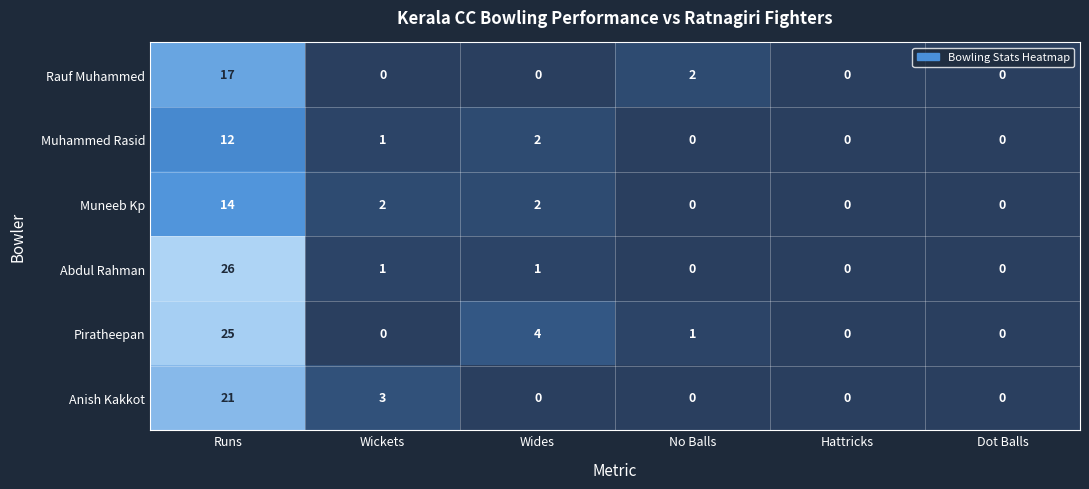

The value of Muneeb Kp at Wides is 2. True or false?

True